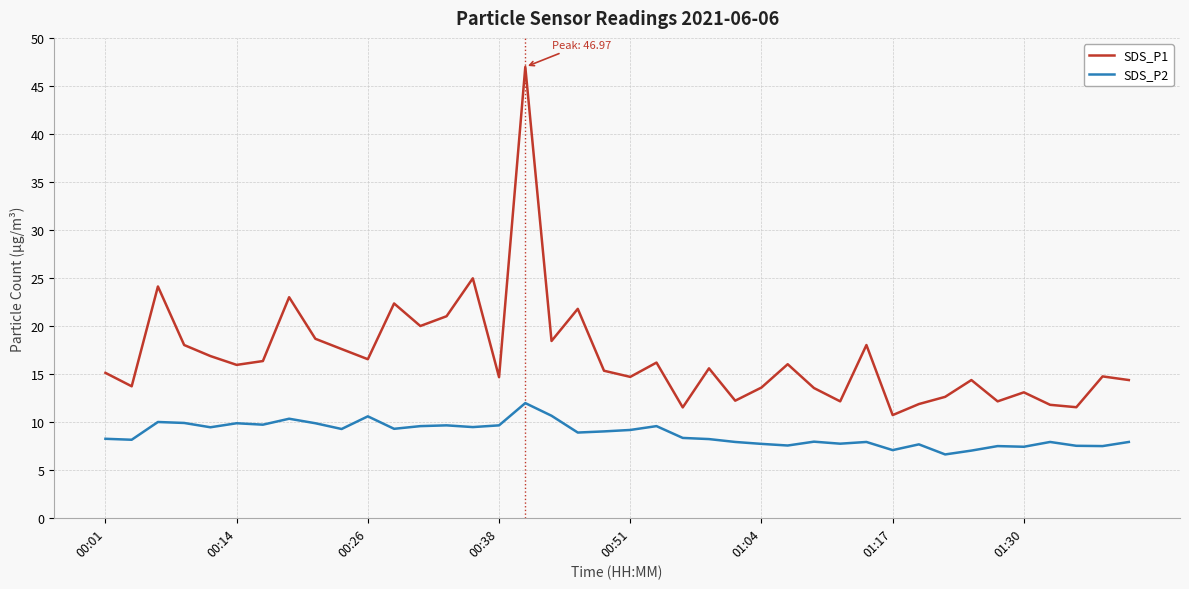

Which series has the largest total across all categories?

SDS_P1